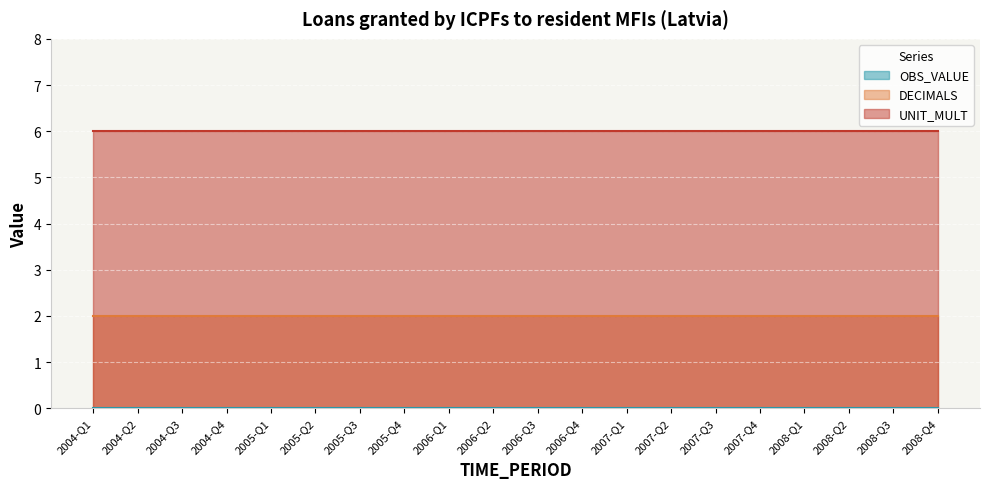

True or false: DECIMALS and UNIT_MULT cross at least once.

False